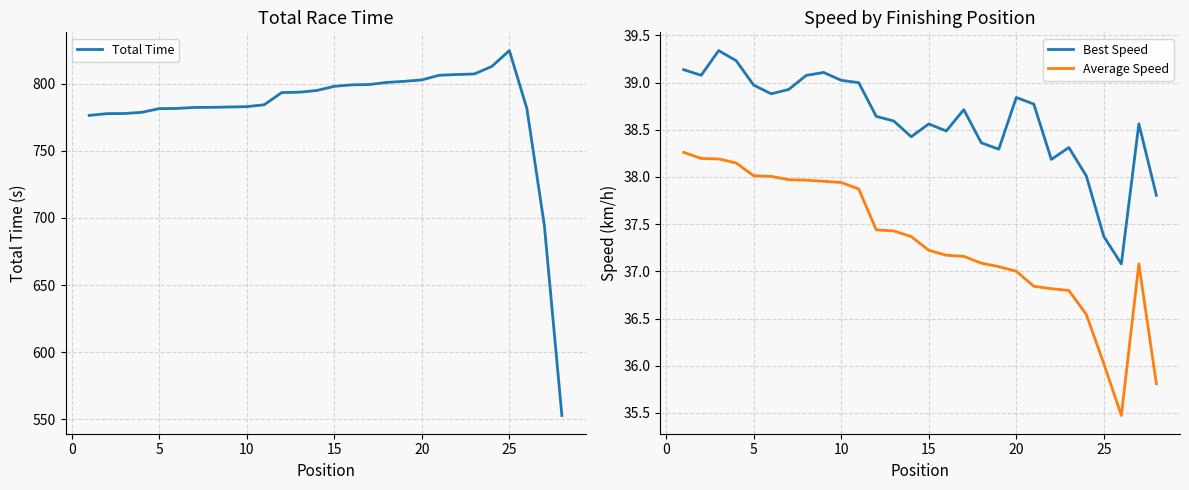

Is it true that Total Time equals 472.7 at 25?

False